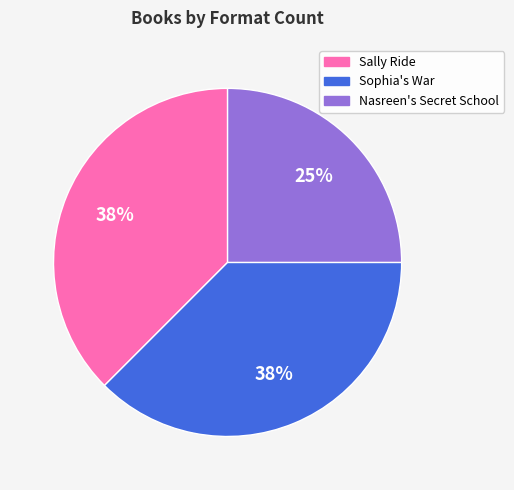

What is the ratio of the value at Nasreen's Secret School to the value at Sophia's War?

0.7